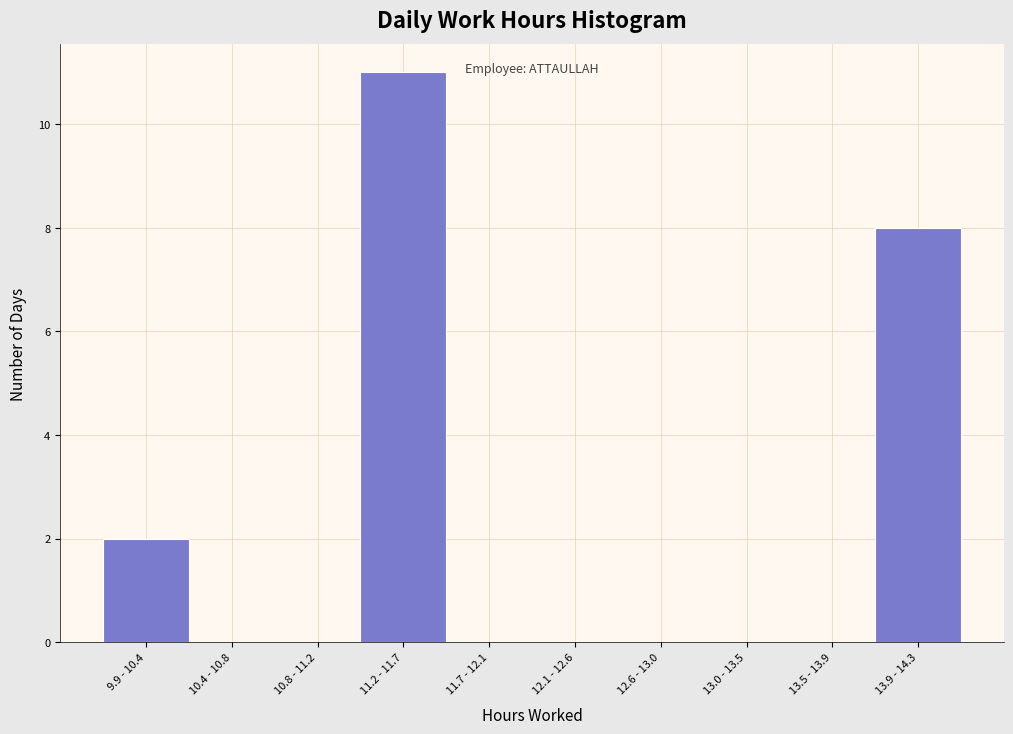

Reading left to right, what are all the values shown in this chart?

9.9 - 10.4=2	10.4 - 10.8=0	10.8 - 11.2=0	11.2 - 11.7=11	11.7 - 12.1=0	12.1 - 12.6=0	12.6 - 13.0=0	13.0 - 13.5=0	13.5 - 13.9=0	13.9 - 14.3=8